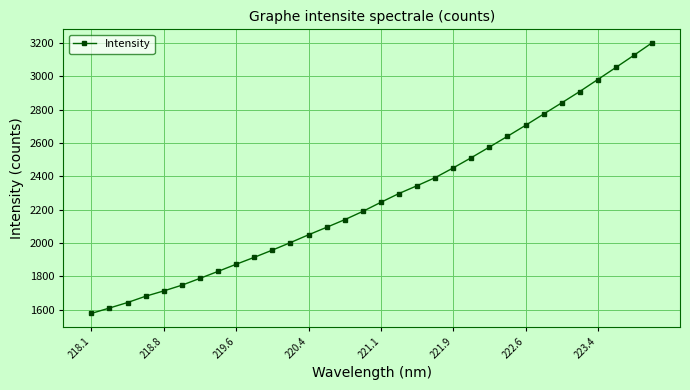

What is the value of the 25th point from the left?

2706.2